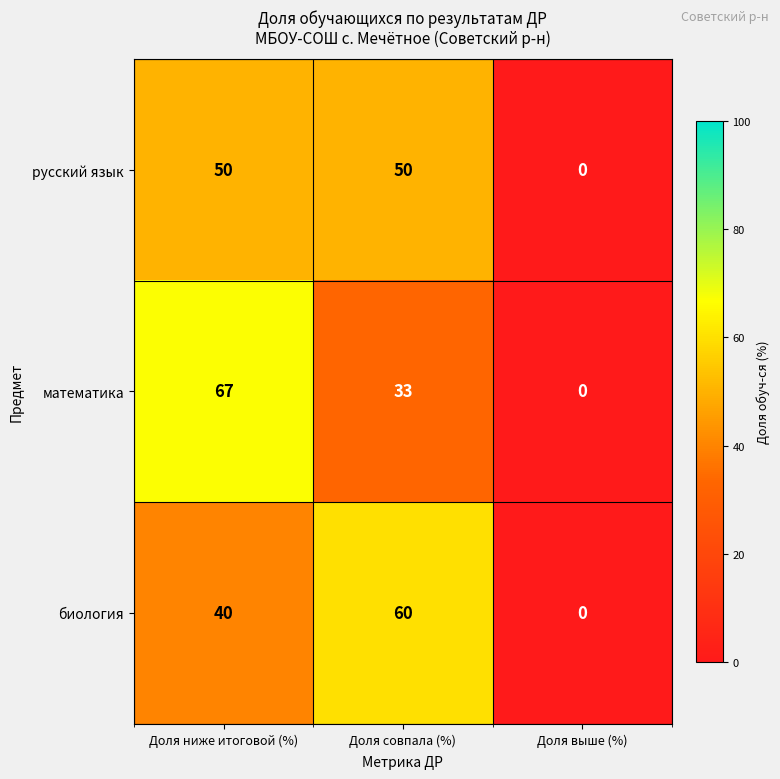

How many positive values does the математика series have?

2